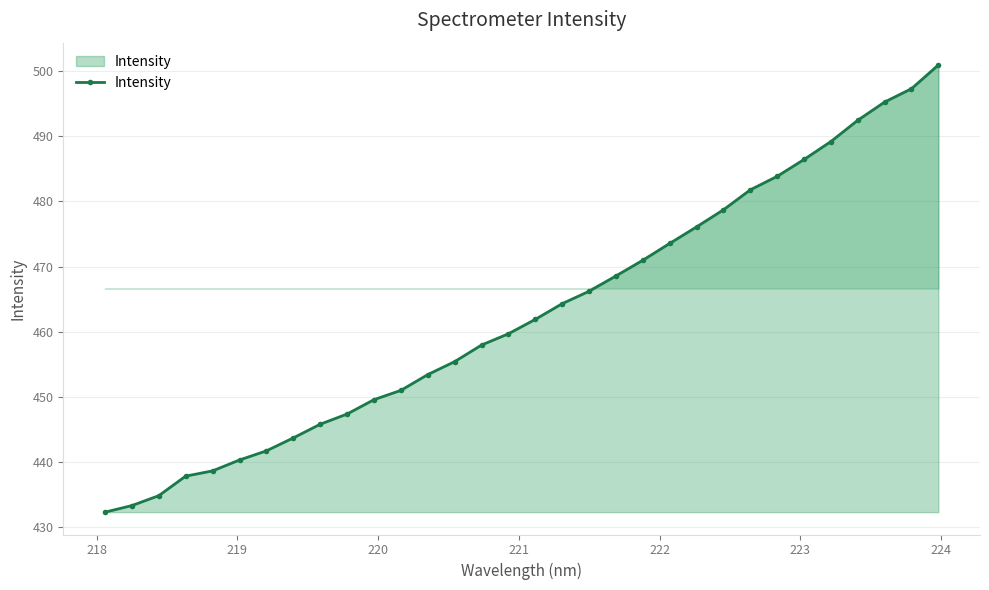

What is the smallest value displayed?

432.3